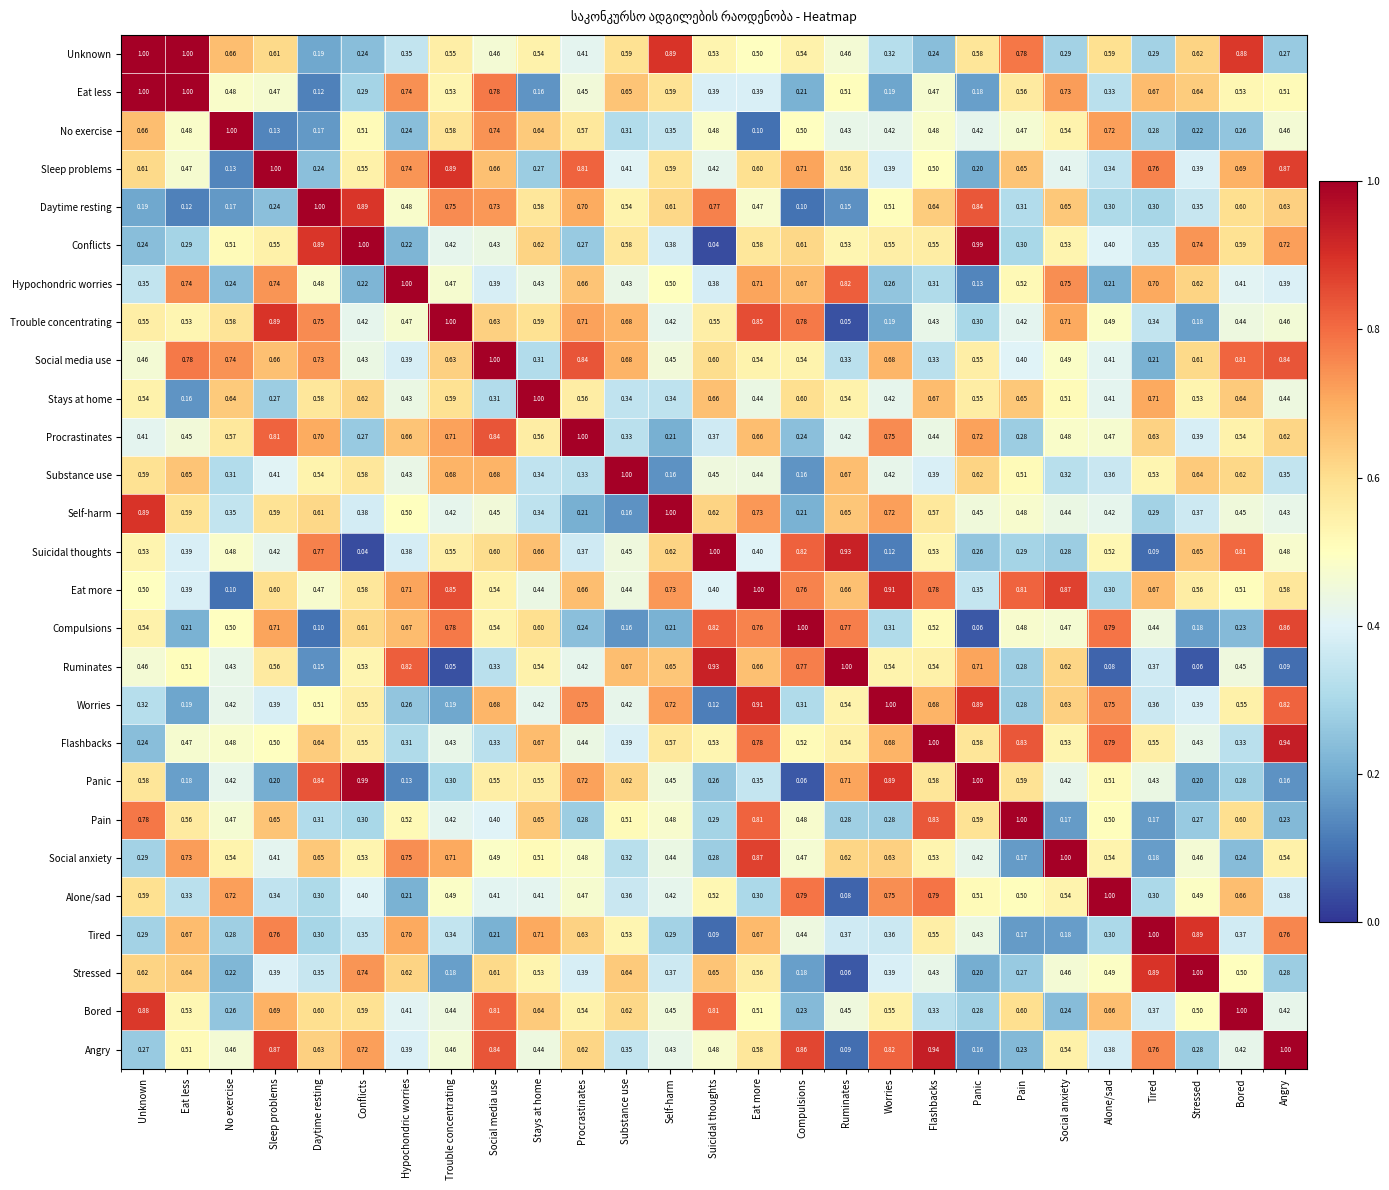

Which category has the lowest value in the Sleep problems series?

No exercise